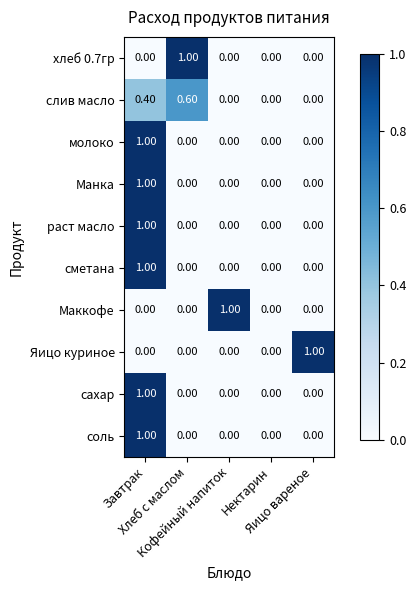

What is the difference between the maximum and minimum values in the сахар series?

1.0